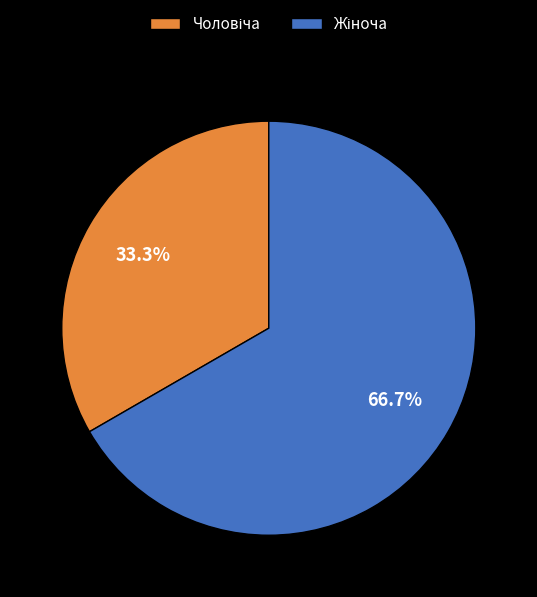

Is there a majority slice in this chart?

Yes